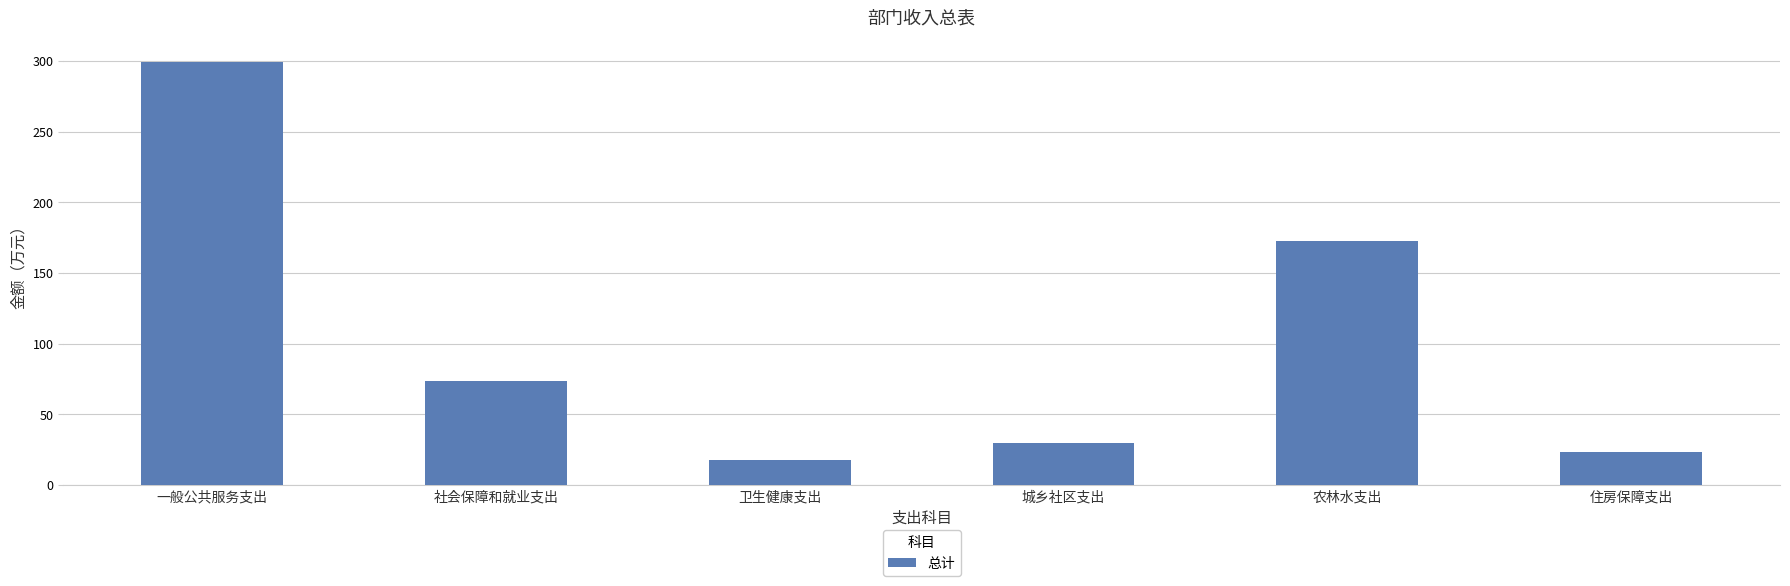

What is the ratio of the value at 社会保障和就业支出 to the value at 农林水支出?

0.4